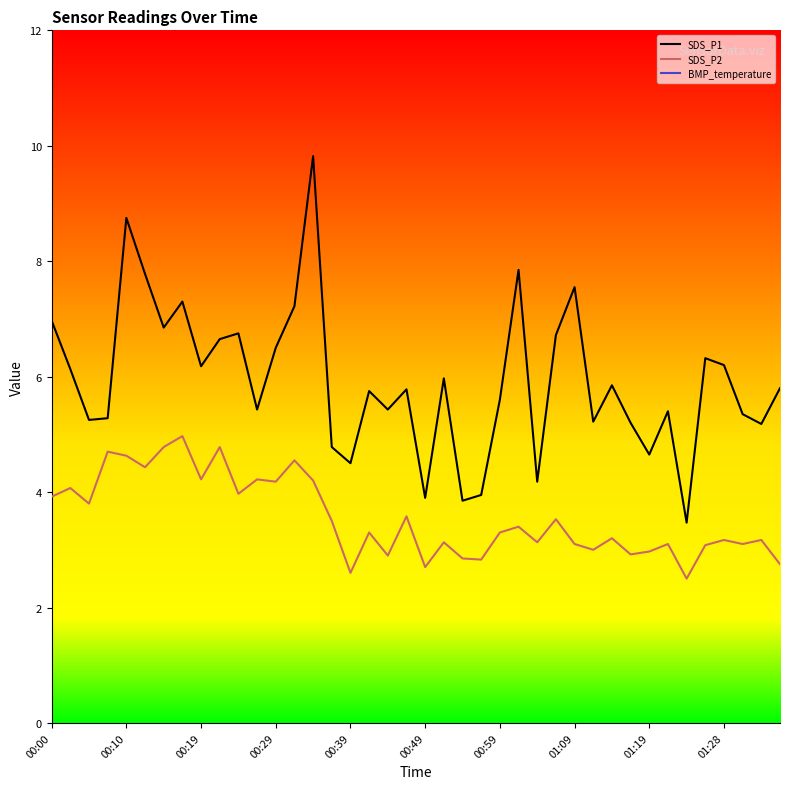

True or false: SDS_P1 and SDS_P2 intersect in this chart.

False